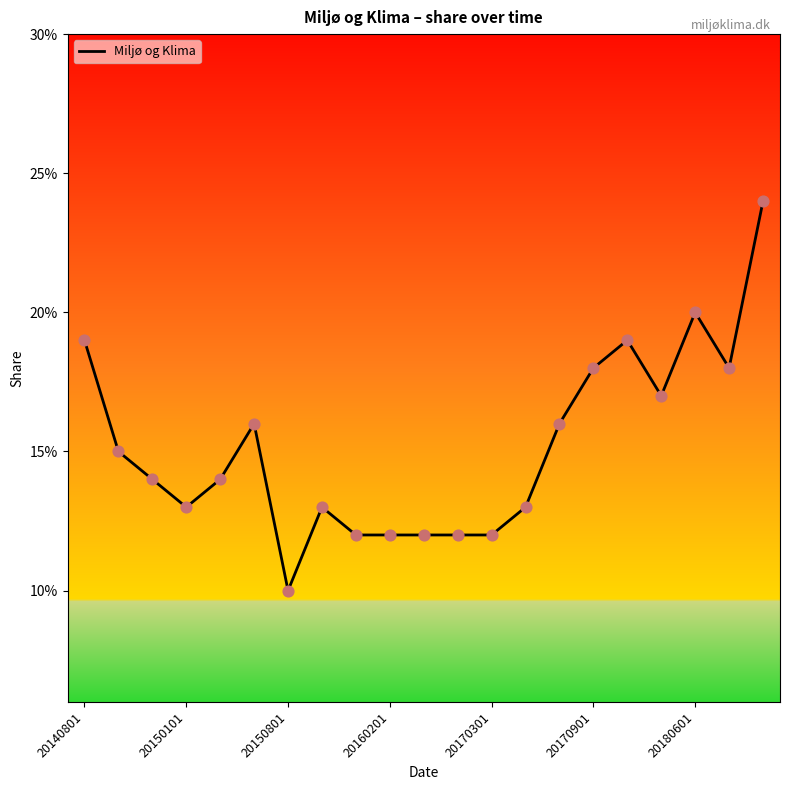

Is this an area chart (filled region under the line)?

No